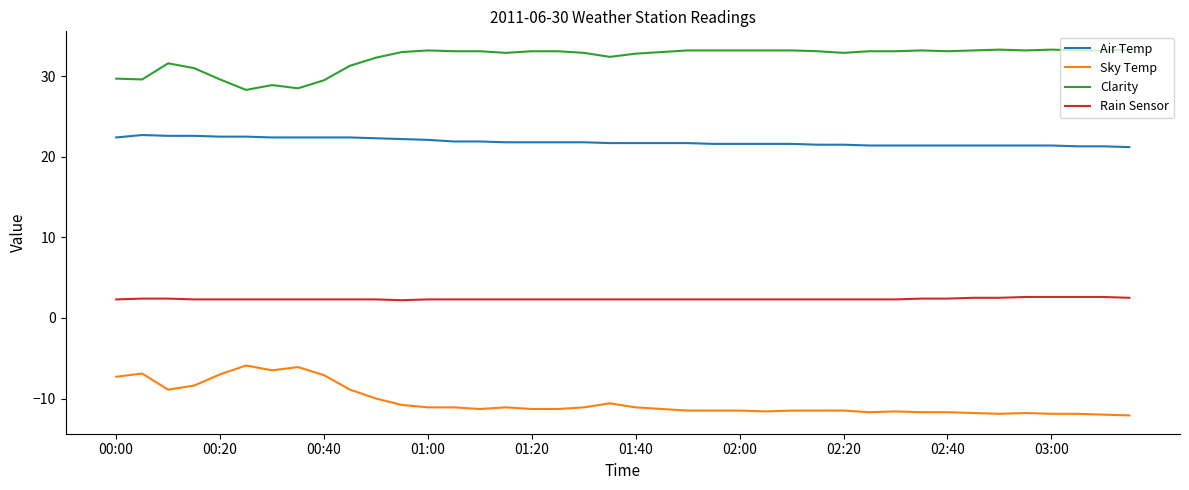

Does the chart display data point markers on the line(s)?

No